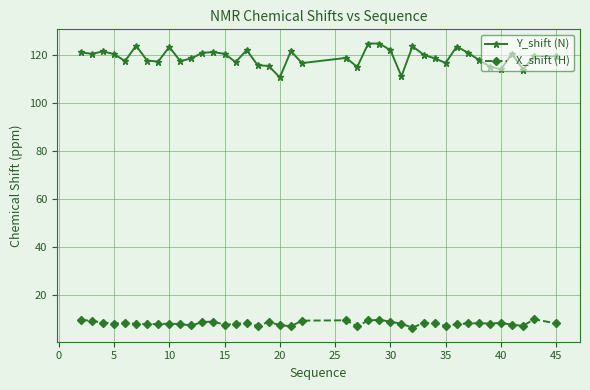

Is this an area chart (filled region under the line)?

No